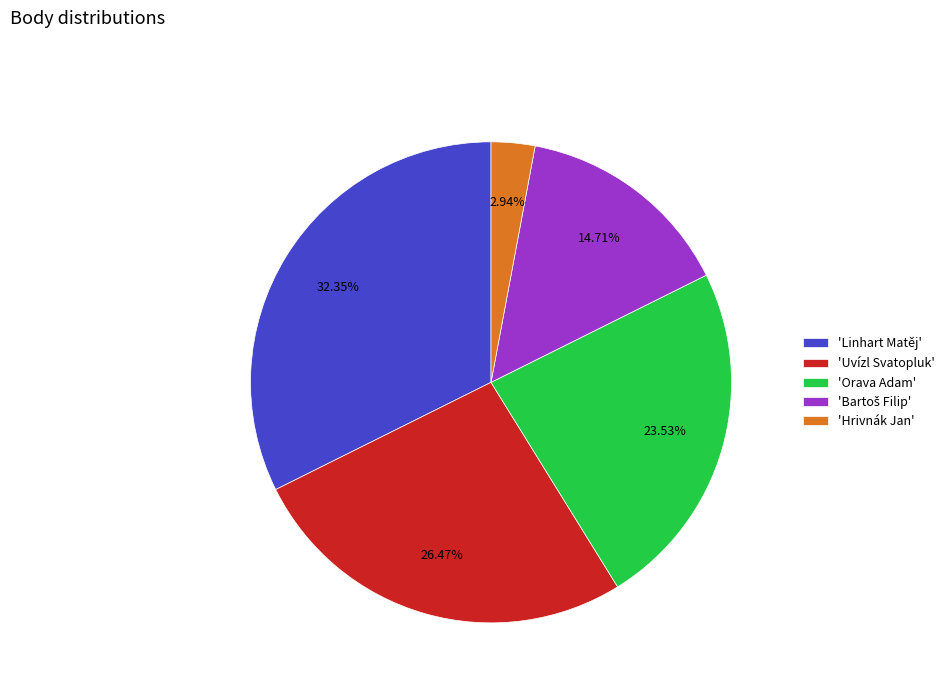

What is the ratio of the value at 'Uvízl Svatopluk' to the value at 'Orava Adam'?

1.1